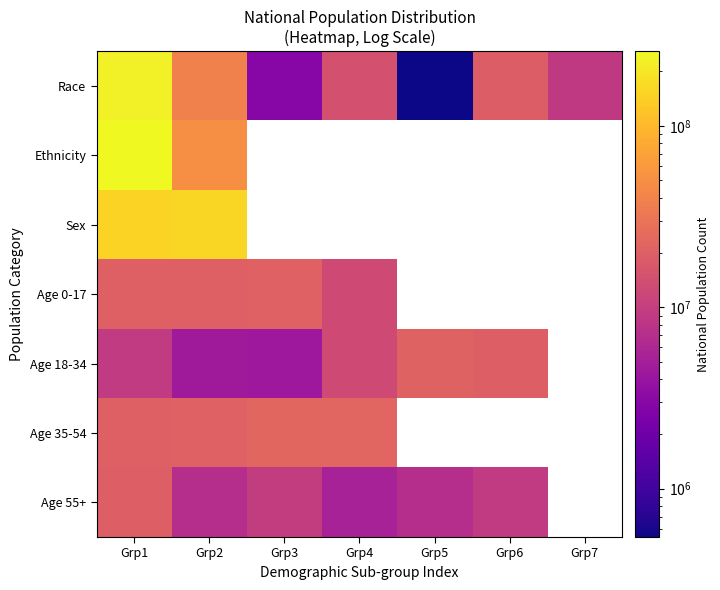

How many positive values does the Age 0-17 series have?

4